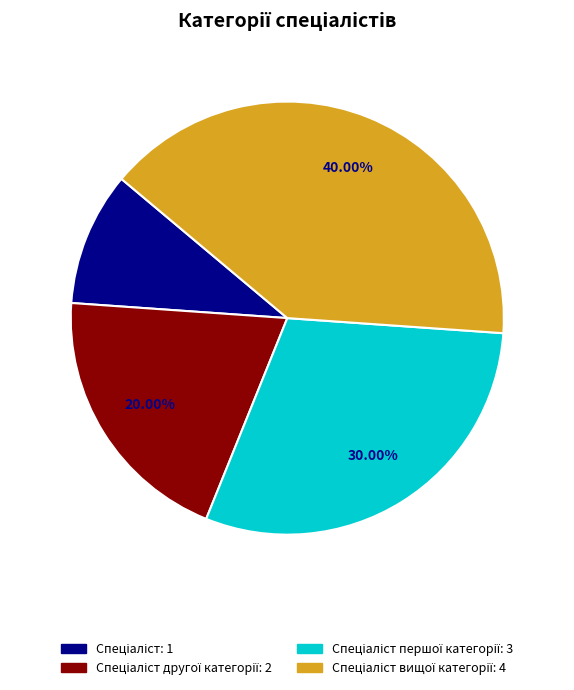

Is there a majority slice in this chart?

No